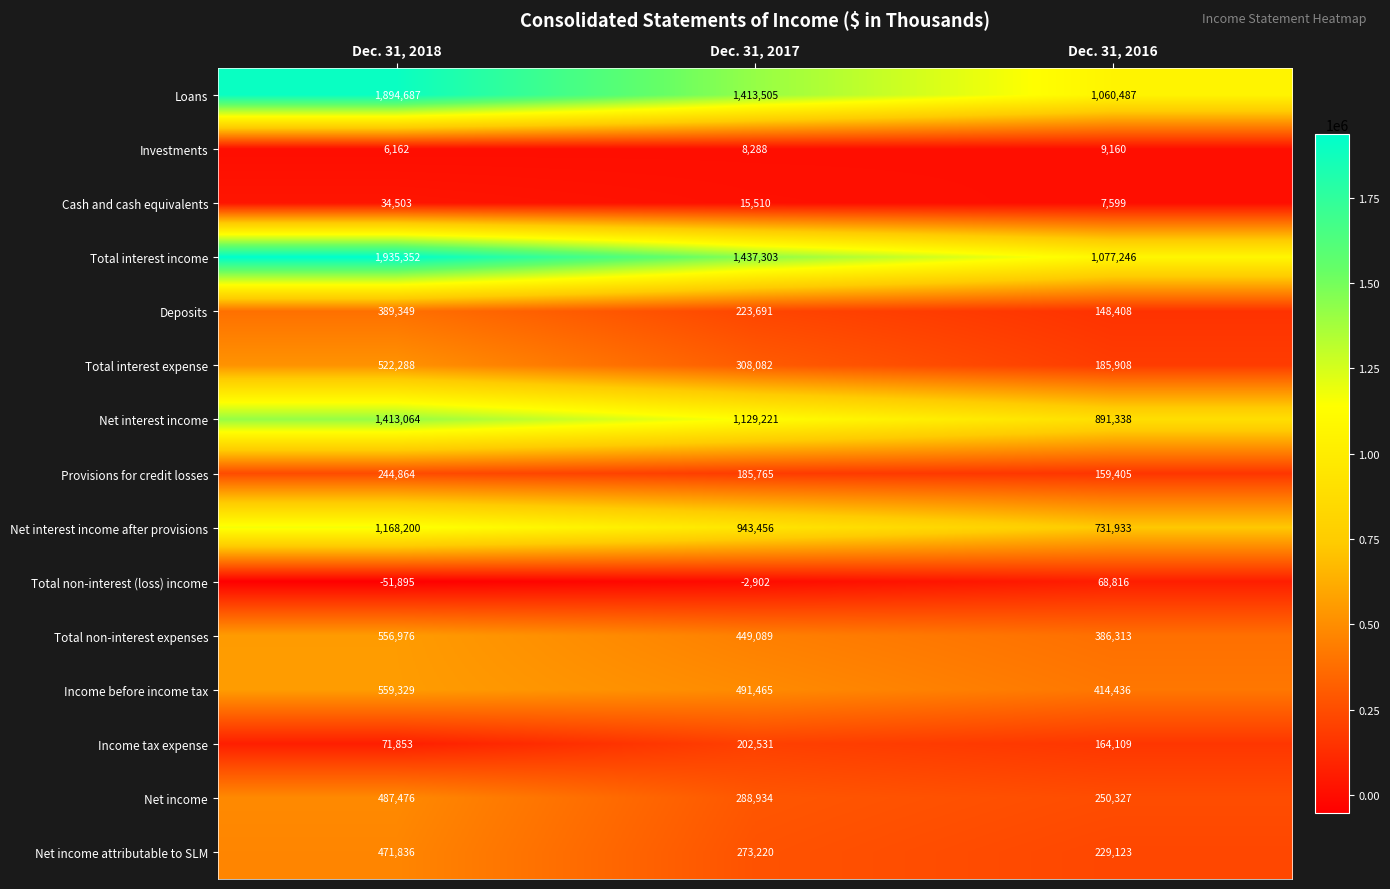

What is the sum of all Net income attributable to SLM values?

974179